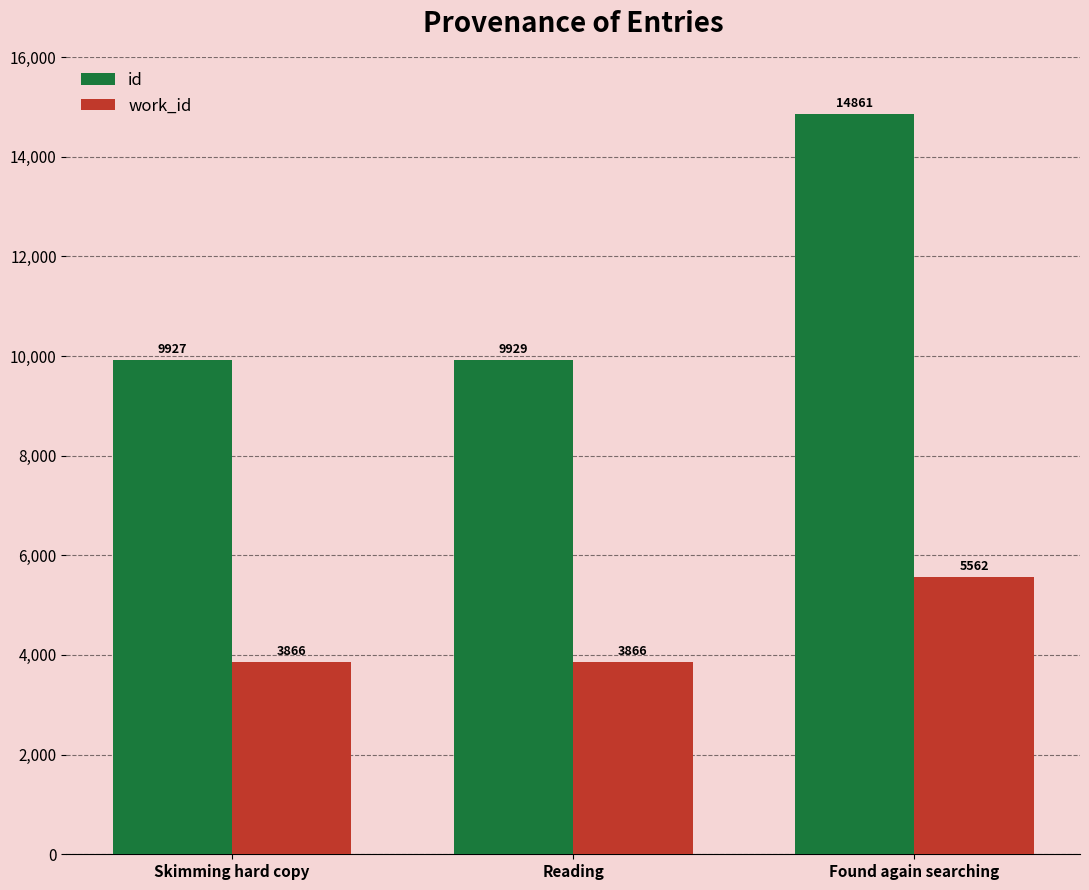

Is it true that id equals 6697 at Found again searching?

False